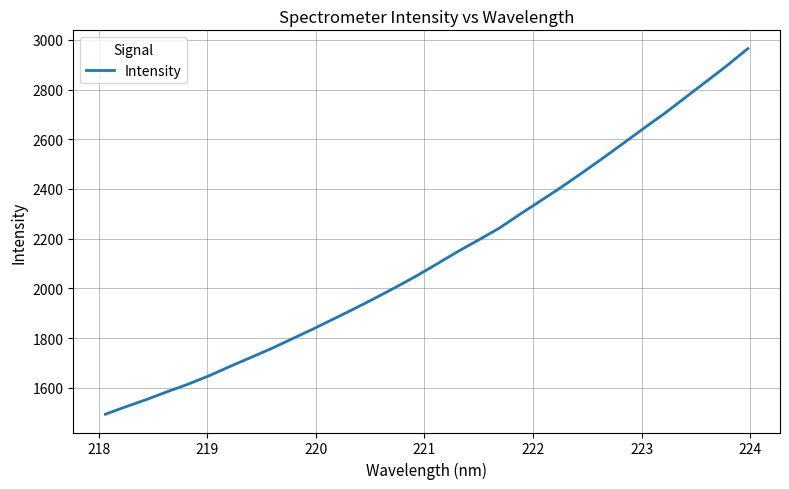

What is the difference between the maximum and minimum values?

1471.3